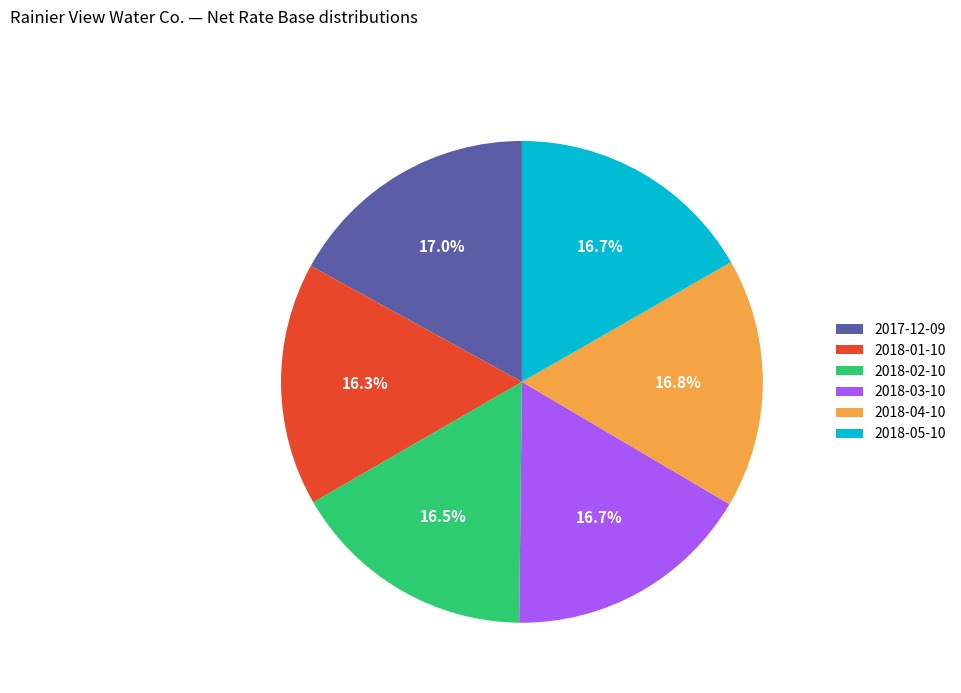

Count the number of slices in the pie.

6